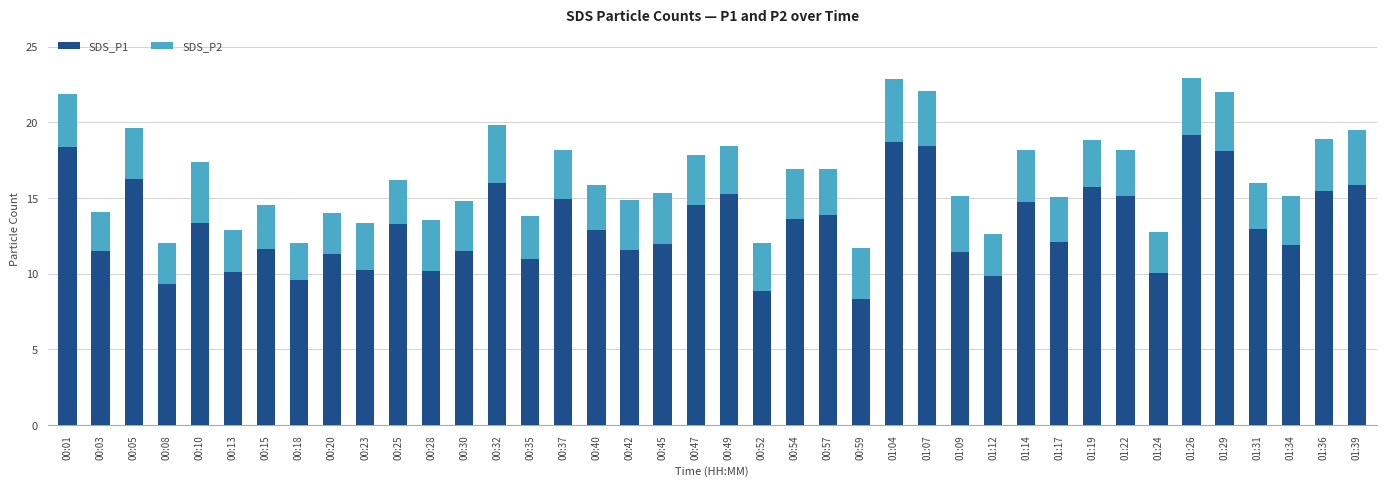

What is the minimum value for SDS_P1?

8.3